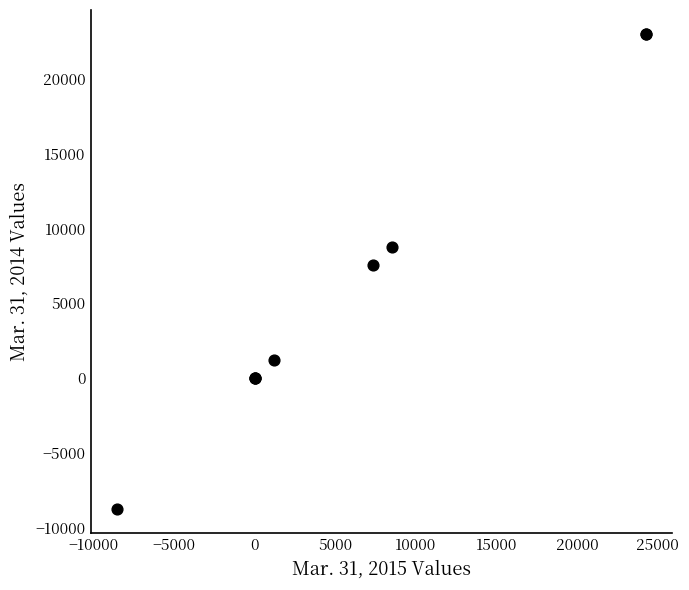

What Y value in the scatter plot is closest to 7120?

7569.0